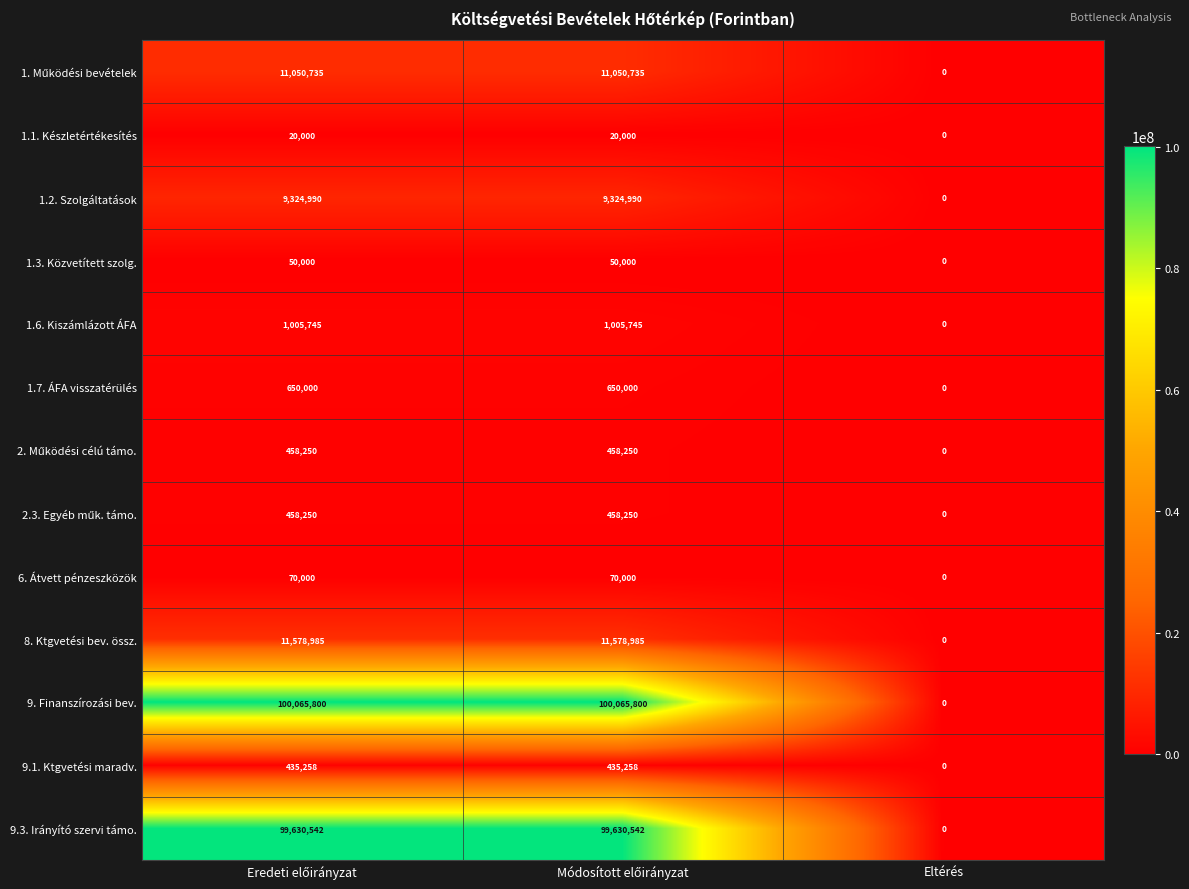

Is it true that 1.2. Szolgáltatások equals -5091552 at Eltérés?

False